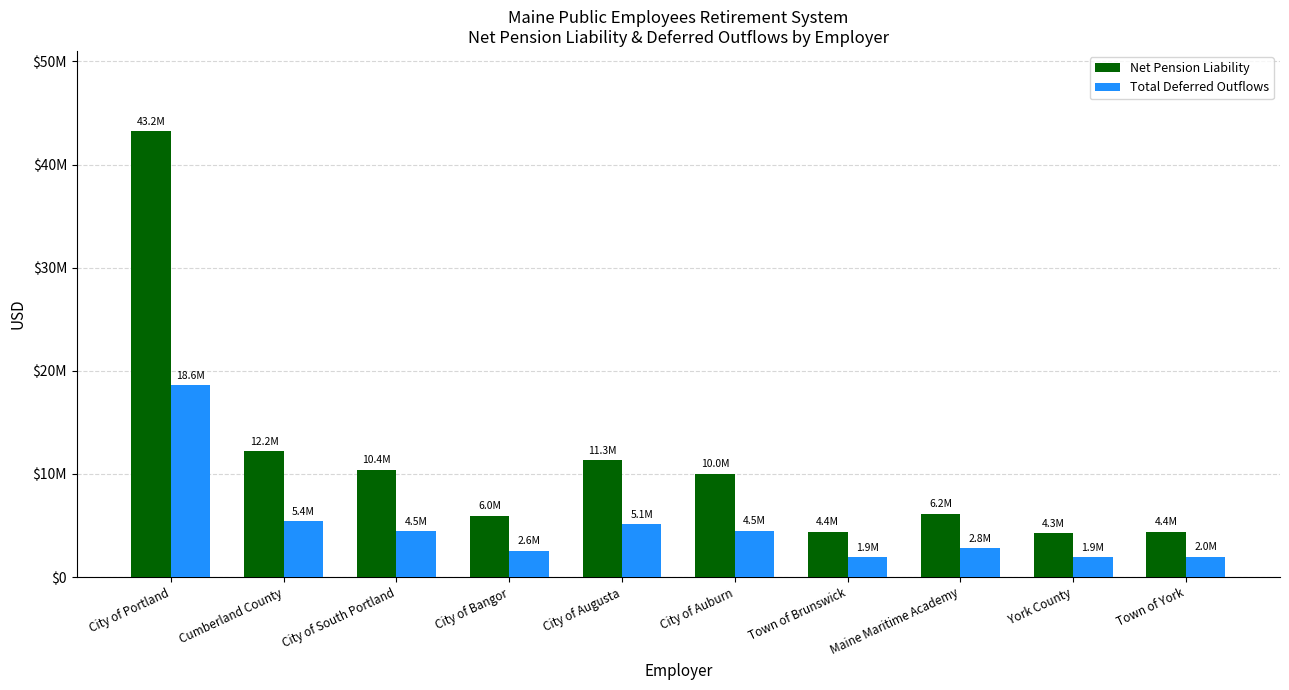

The Total Deferred Outflows series shows 4465914 at City of South Portland. True or false?

True